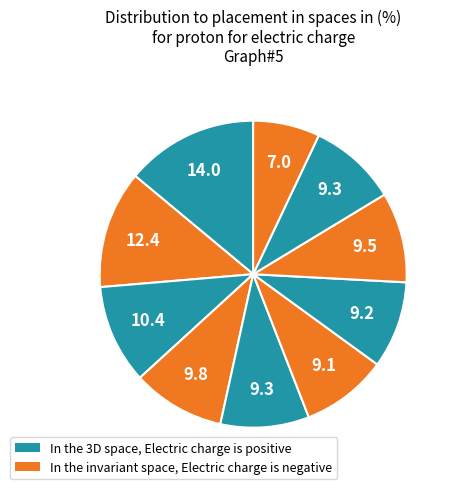

Does any single category account for the majority?

No